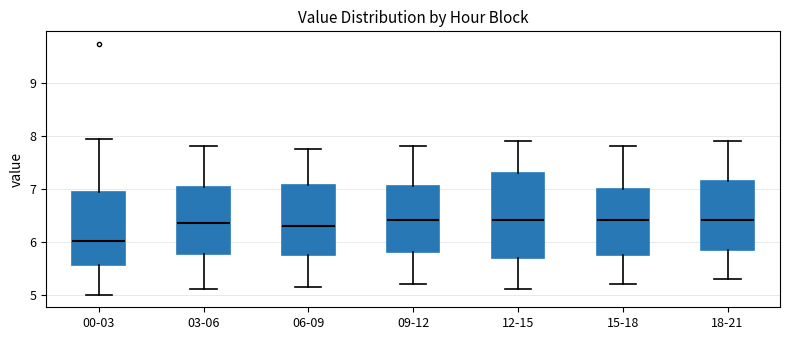

Reading left to right, read every box against the y-axis: the position of its median line, the range the box covers, and the ends of its whiskers. The values are not printed on the chart, so give them approximately, as read against the axis.

00-03: median 6.0, box 5.6 to 6.9, whiskers 5.0 to 7.9
03-06: median 6.4, box 5.8 to 7.0, whiskers 5.1 to 7.8
06-09: median 6.3, box 5.8 to 7.1, whiskers 5.2 to 7.8
09-12: median 6.4, box 5.8 to 7.1, whiskers 5.2 to 7.8
12-15: median 6.4, box 5.7 to 7.3, whiskers 5.1 to 7.9
15-18: median 6.4, box 5.8 to 7.0, whiskers 5.2 to 7.8
18-21: median 6.4, box 5.9 to 7.2, whiskers 5.3 to 7.9